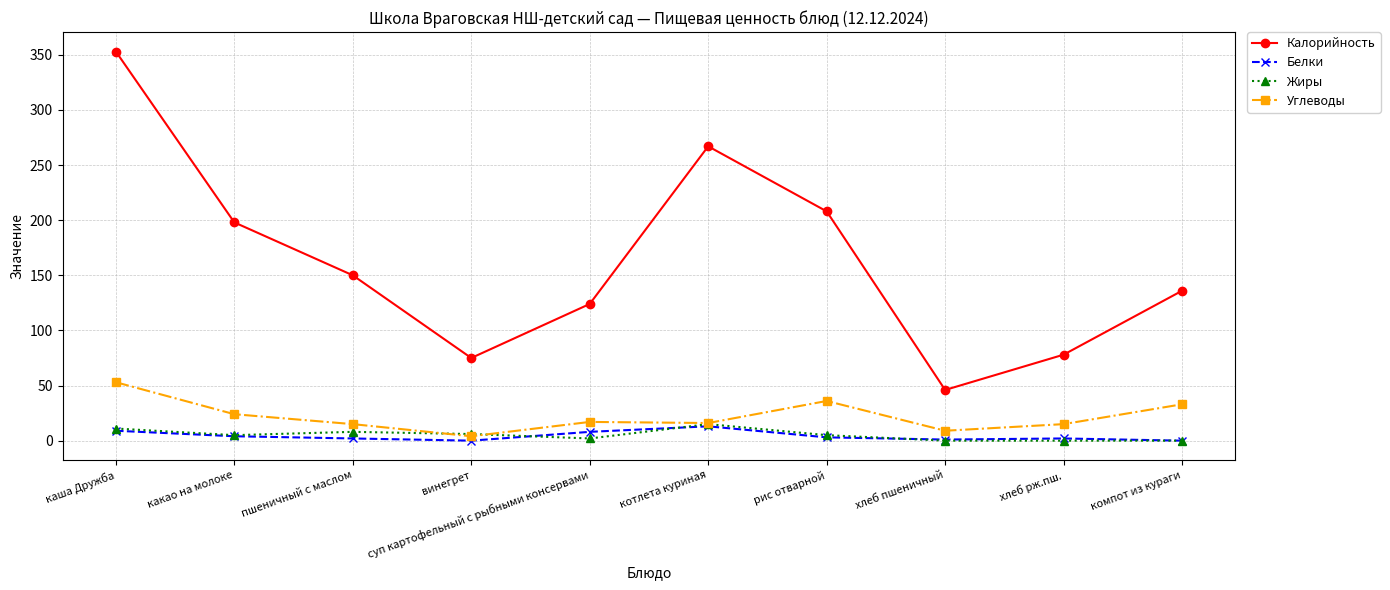

What position from the right is суп картофельный с рыбными консервами?

6